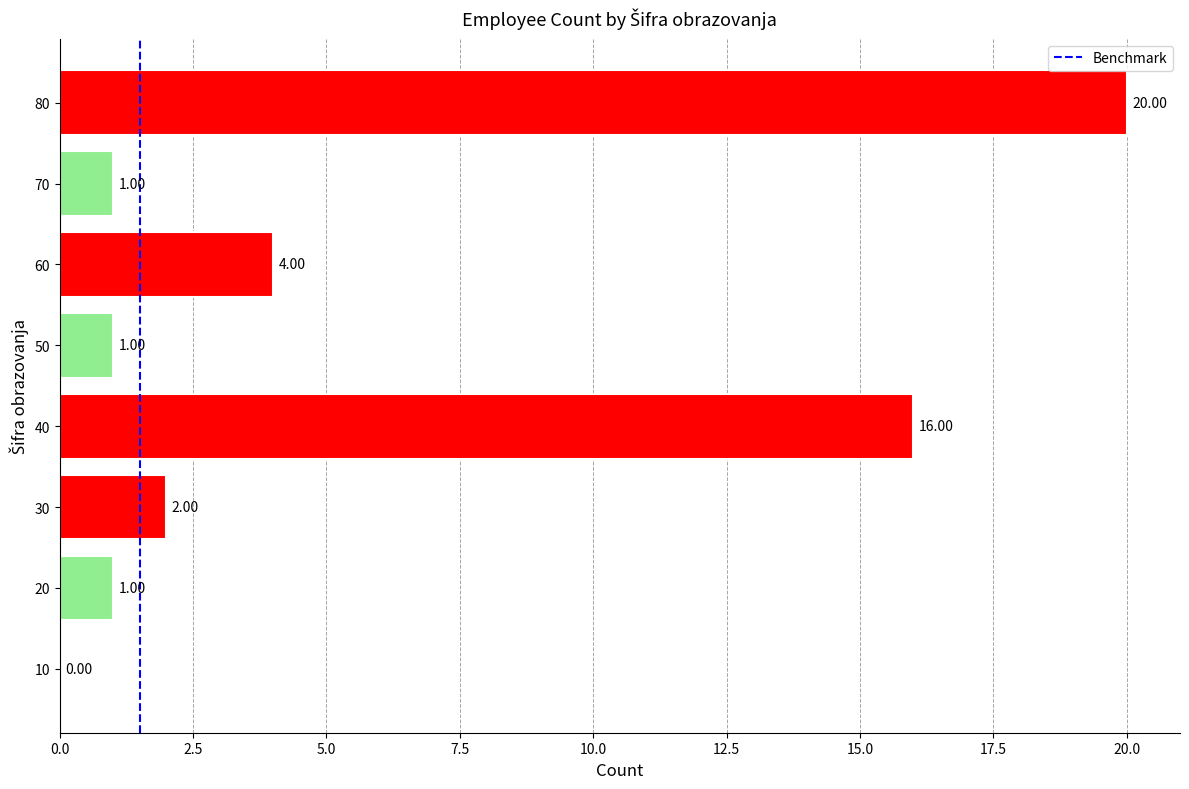

Between 60 and 80, which is larger?

80